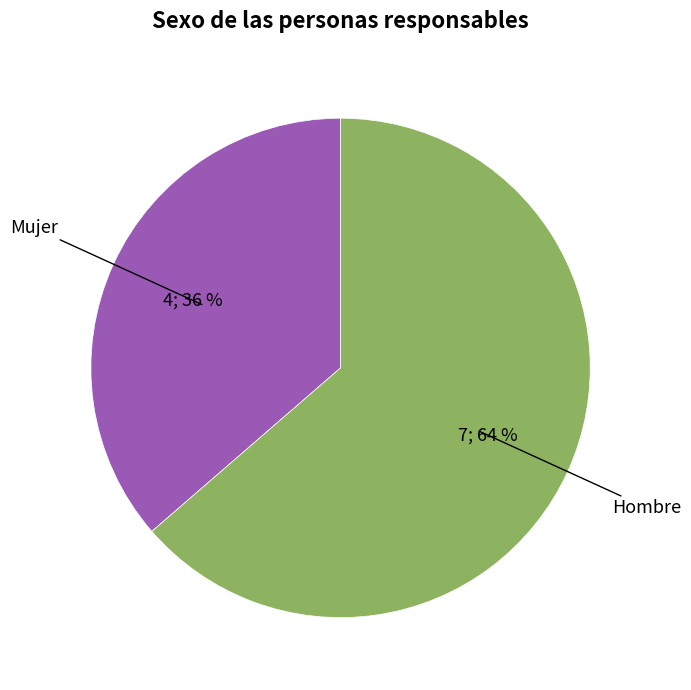

Rank the categories by value from highest to lowest.

Hombre, Mujer